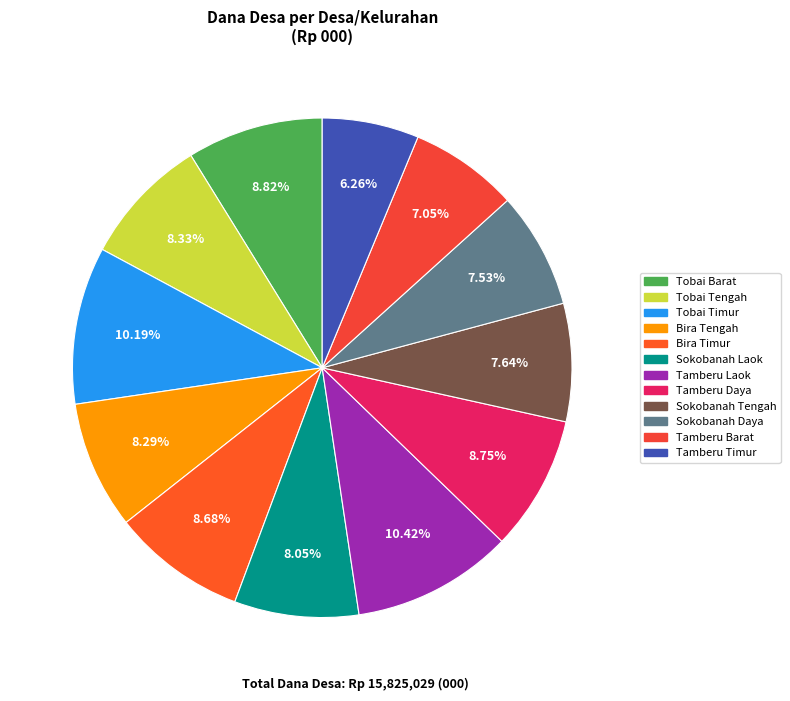

Does Sokobanah Tengah account for over 50% of the chart?

No